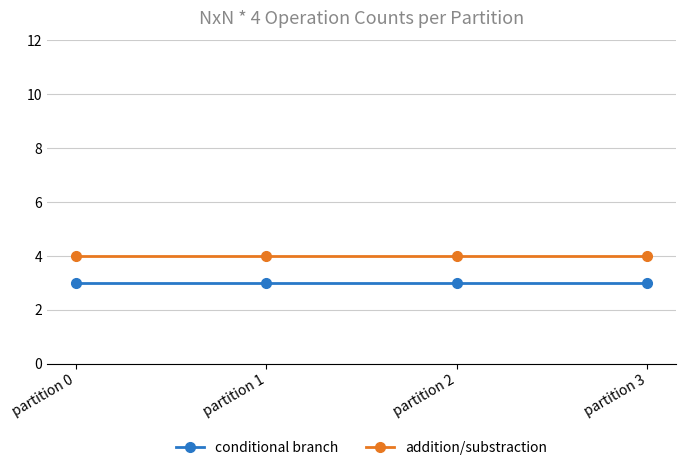

The conditional branch series shows 3 at partition 0. True or false?

True